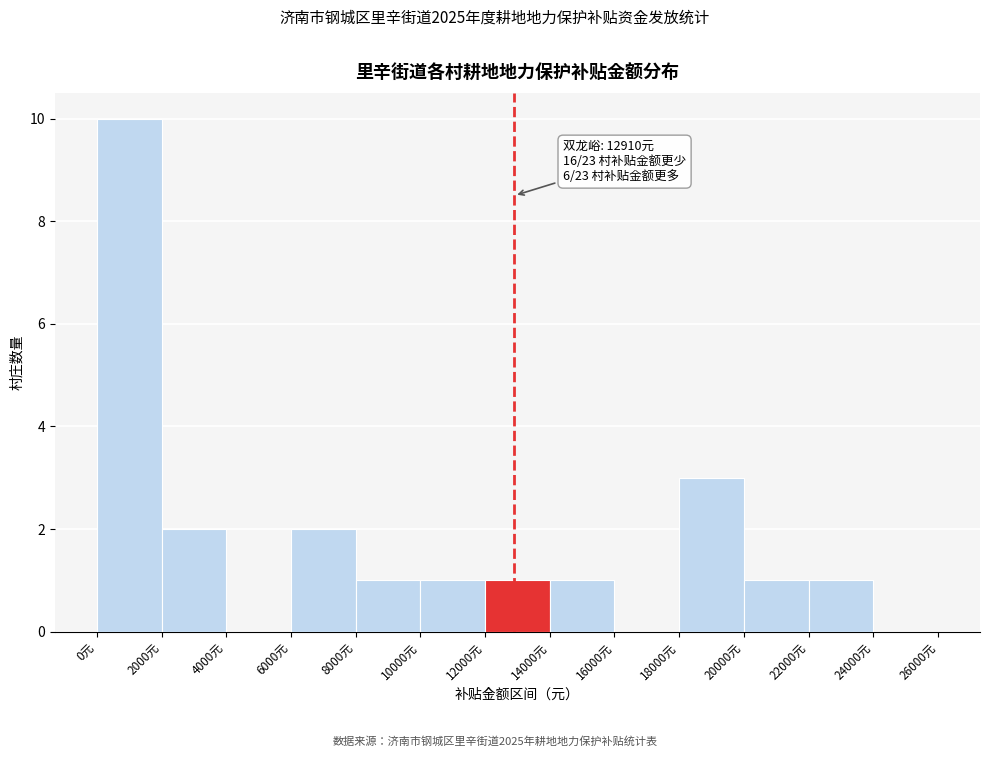

Which range on the x-axis has the tallest bar?

0 to 2000